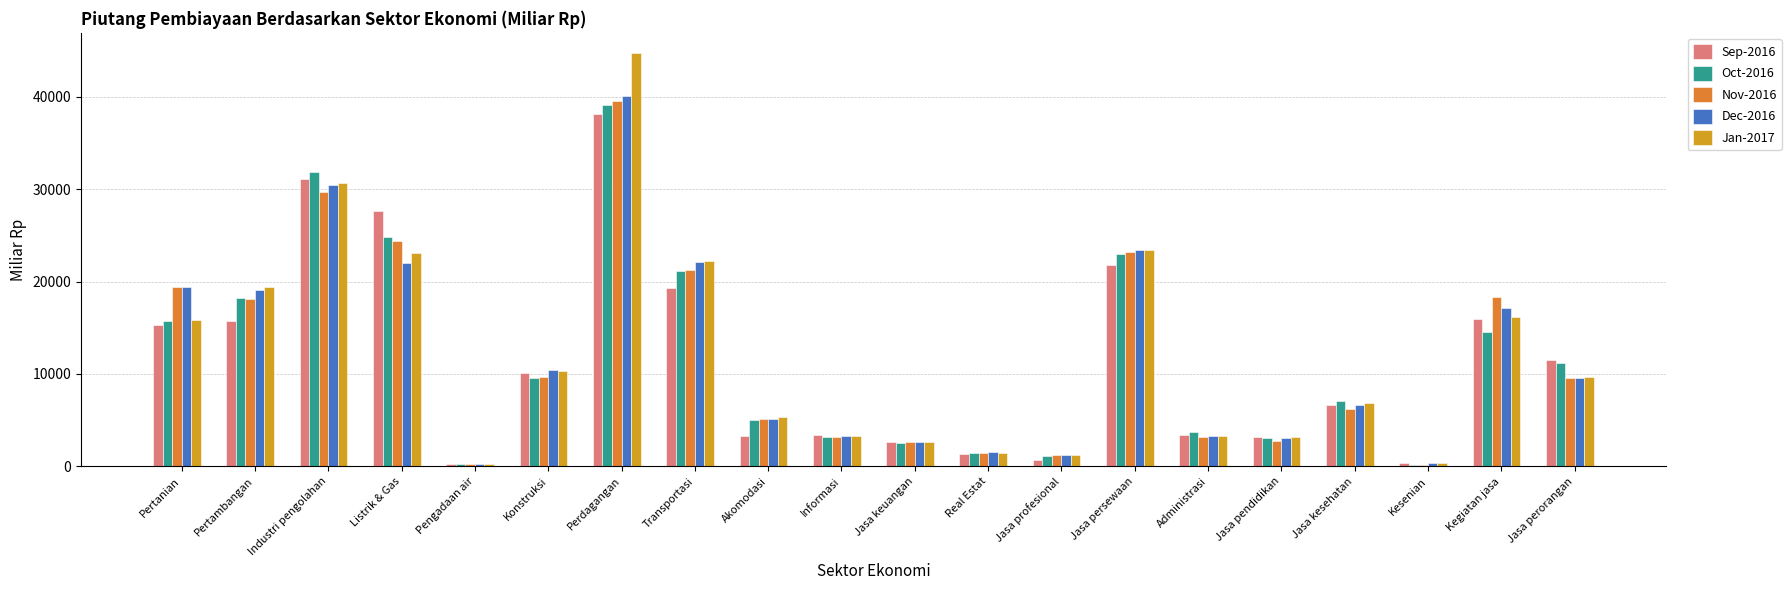

True or false: Sep-2016 has a value of 4342.9 at Jasa kesehatan.

False